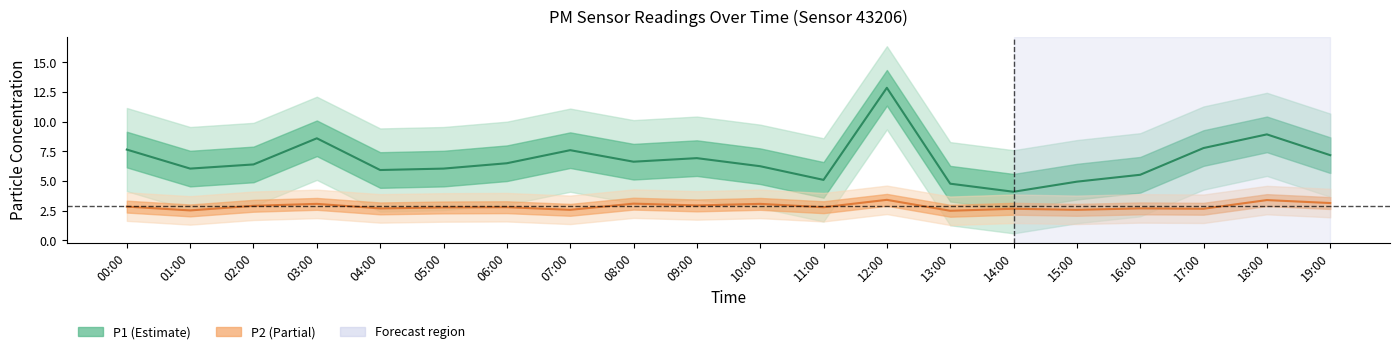

Which series has the largest total across all categories?

P1